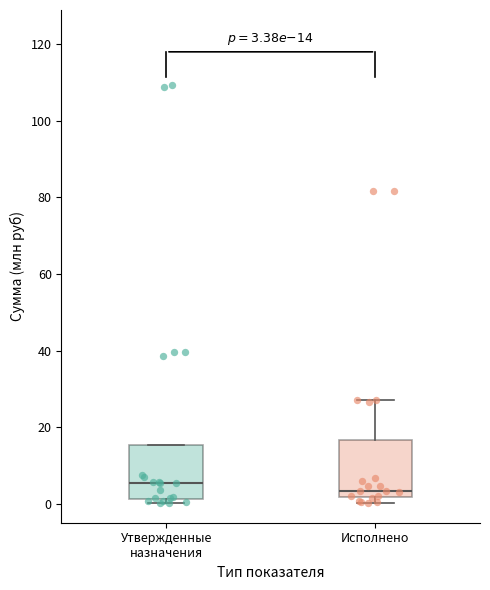

Which box's median line is the lowest?

Исполнено